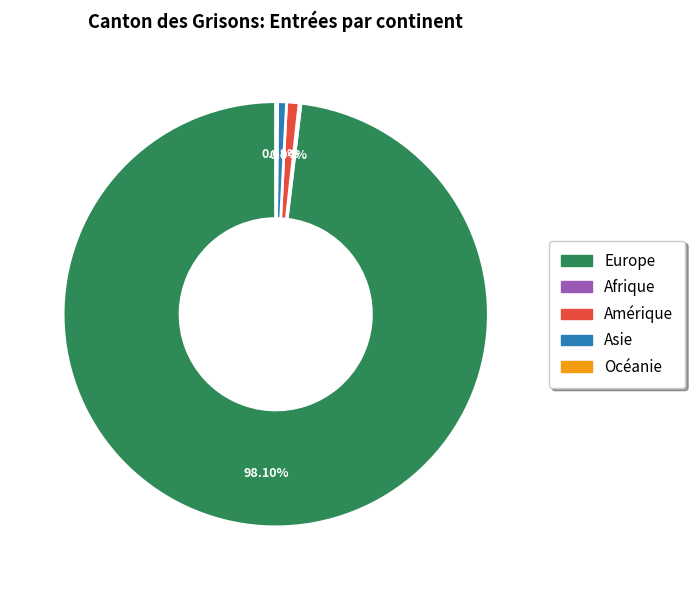

Which category has the biggest portion of the pie?

Europe